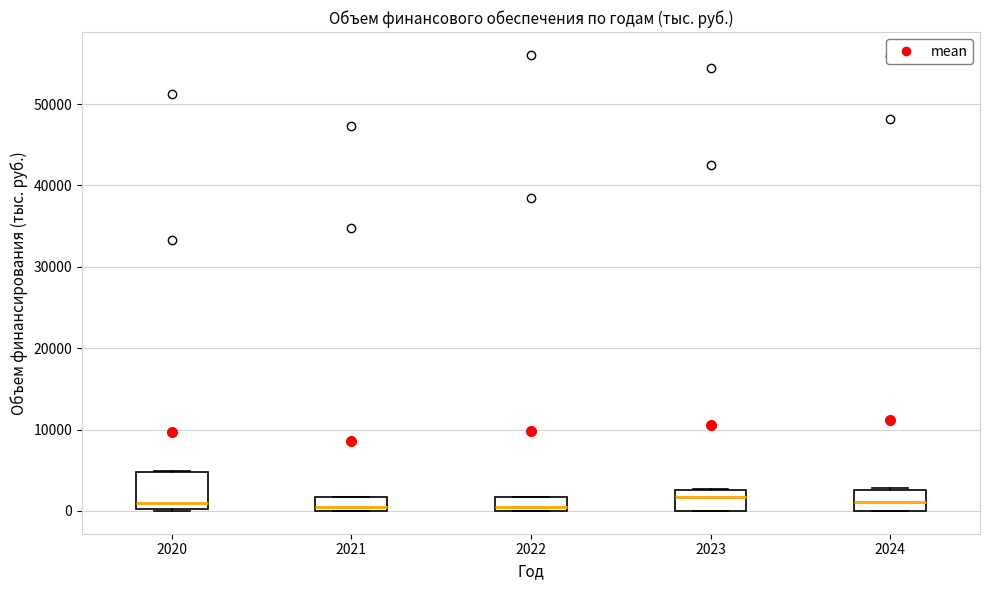

Comparing the boxes themselves (not the whiskers), which one is the tallest?

2020